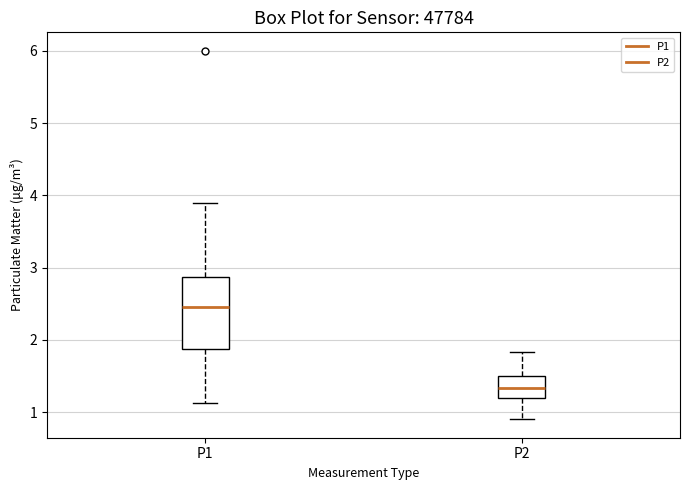

Reading left to right, read every box against the y-axis: the position of its median line, the range the box covers, and the ends of its whiskers. The values are not printed on the chart, so give them approximately, as read against the axis.

P1: median 2.5, box 1.9 to 2.9, whiskers 1.1 to 3.9
P2: median 1.3, box 1.2 to 1.5, whiskers 0.9 to 1.8